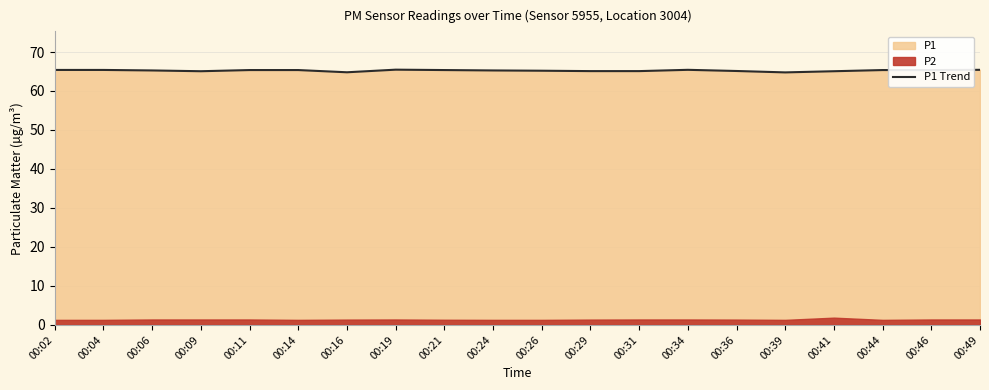

How many interior local valleys (lower than both neighbors) does the data have?

3